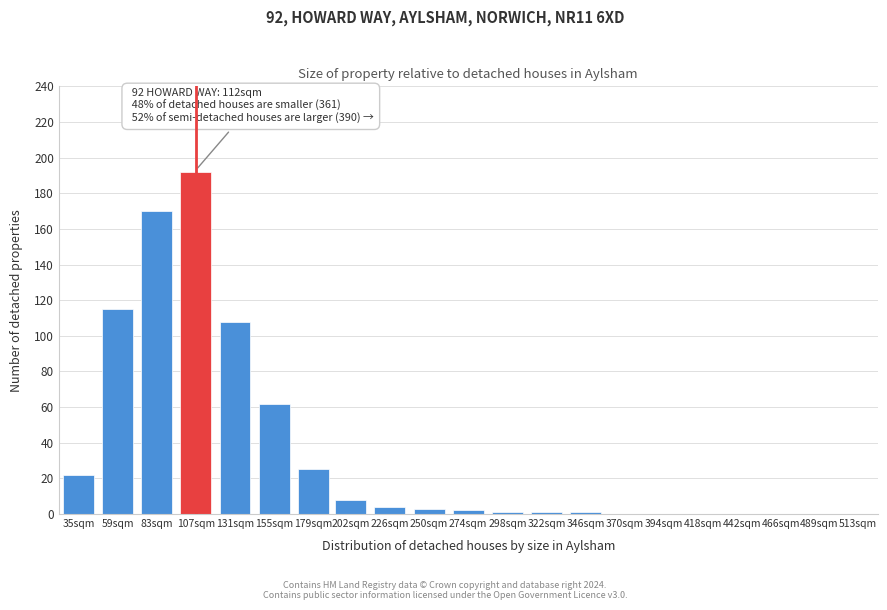

Reading left to right, transcribe all the data shown in this chart.

35sqm=22	59sqm=115	83sqm=170	107sqm=192	131sqm=108	155sqm=62	179sqm=25	202sqm=8	226sqm=4	250sqm=3	274sqm=2	298sqm=1	322sqm=1	346sqm=1	370sqm=0	394sqm=0	418sqm=0	442sqm=0	466sqm=0	489sqm=0	513sqm=0